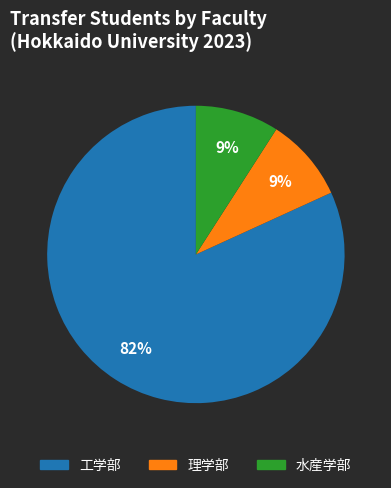

How many segments does this pie chart have?

3